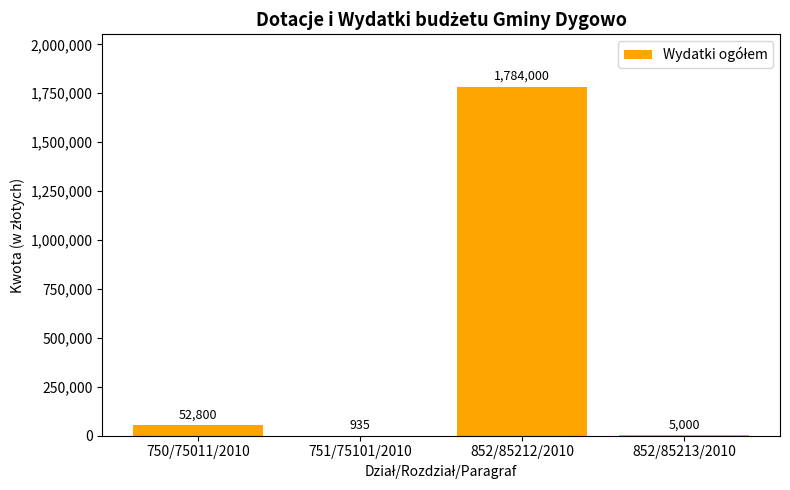

How many series are shown in this chart?

1